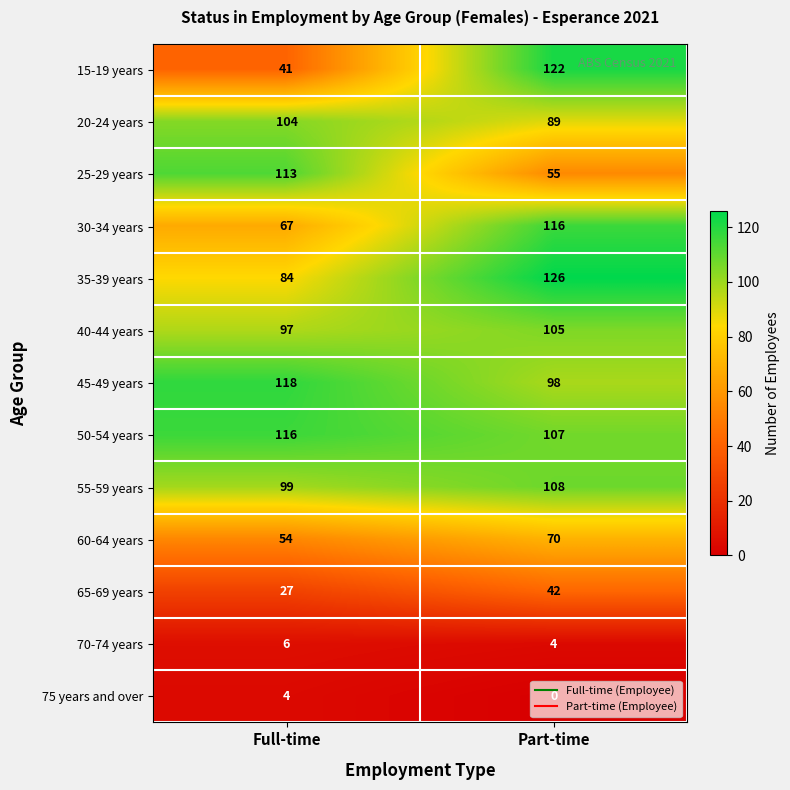

What is the sum of the 45-49 years values at Full-time and Part-time?

216